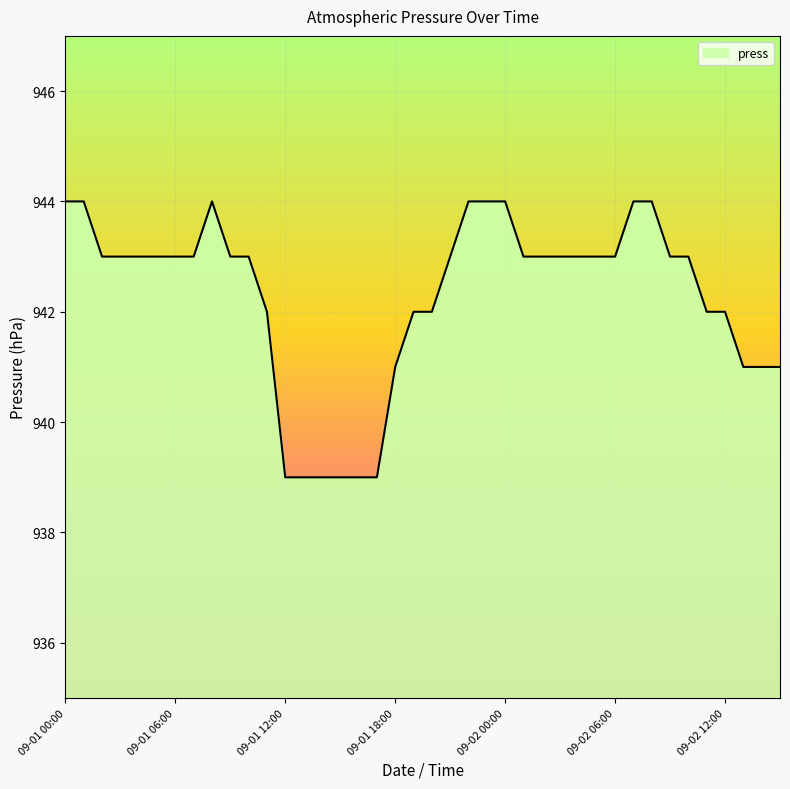

What is the difference between the maximum and minimum values?

5